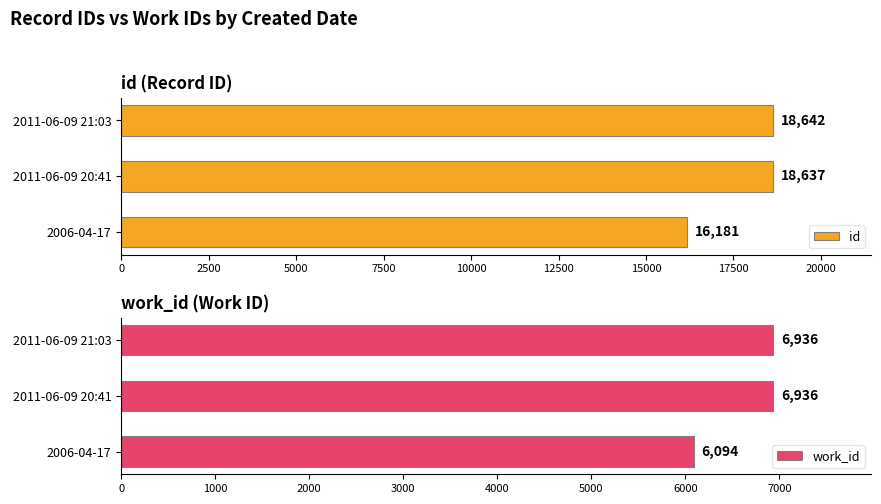

What is the sum of the id values at 2006-04-17 and 2011-06-09 21:03?

34823